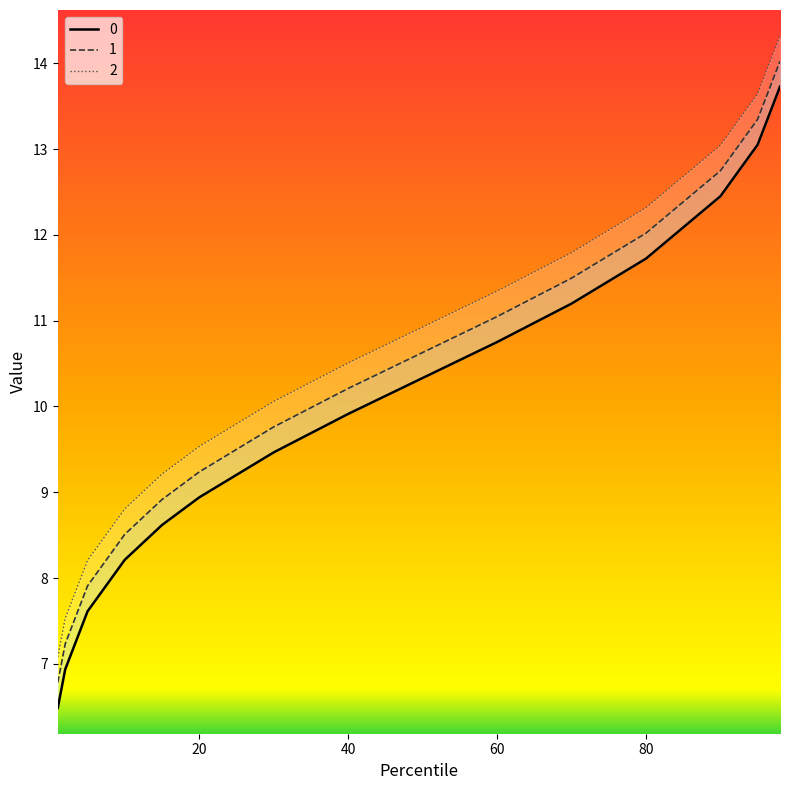

True or false: 1 has more than 2 interior local peaks.

False